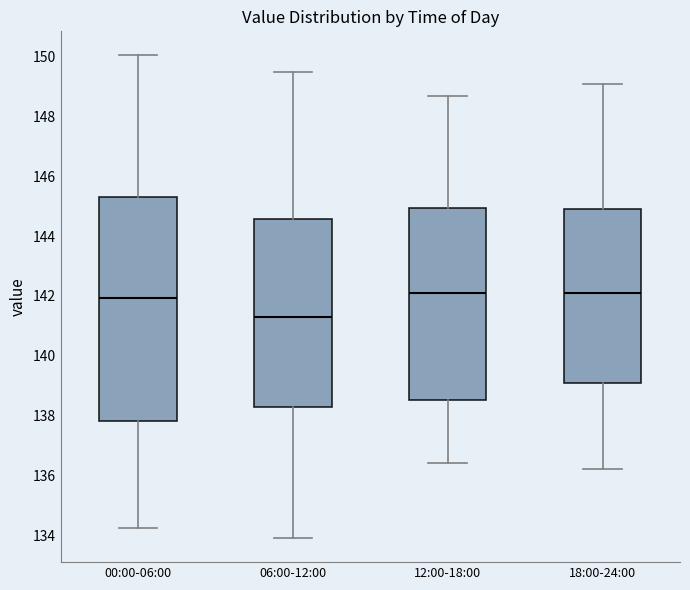

Reading left to right, transcribe this box plot: for each box, give where its median line is, the range the box spans, and where its two whiskers end, as read against the y-axis. The values are not printed on the chart, so give them approximately, as read against the axis.

00:00-06:00: median 142.0, box 137.8 to 145.4, whiskers 134.2 to 150.0
06:00-12:00: median 141.4, box 138.2 to 144.6, whiskers 134.0 to 149.6
12:00-18:00: median 142.2, box 138.6 to 145.0, whiskers 136.4 to 148.8
18:00-24:00: median 142.2, box 139.2 to 145.0, whiskers 136.2 to 149.2